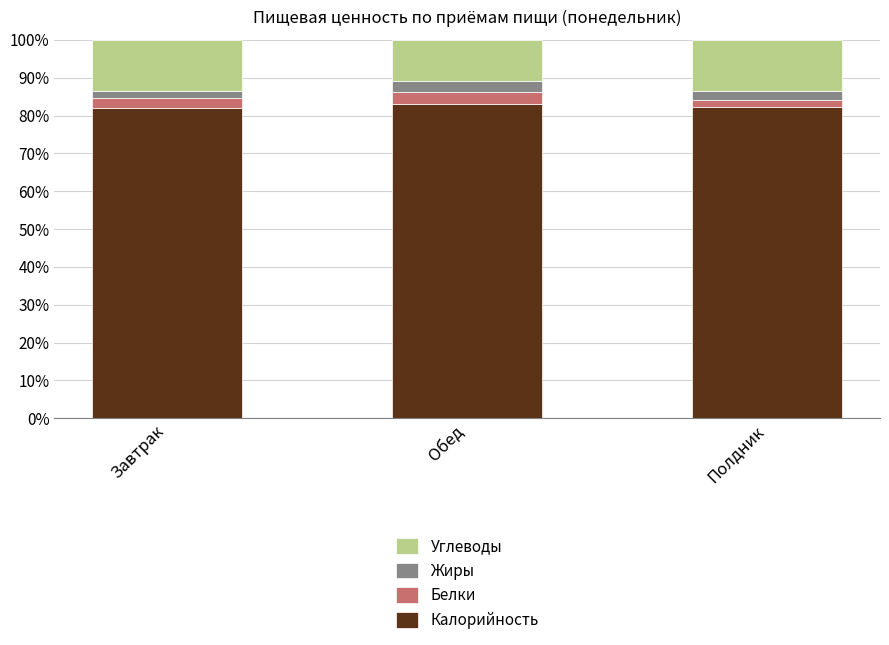

The Калорийность series shows 29.8 at Завтрак. True or false?

False